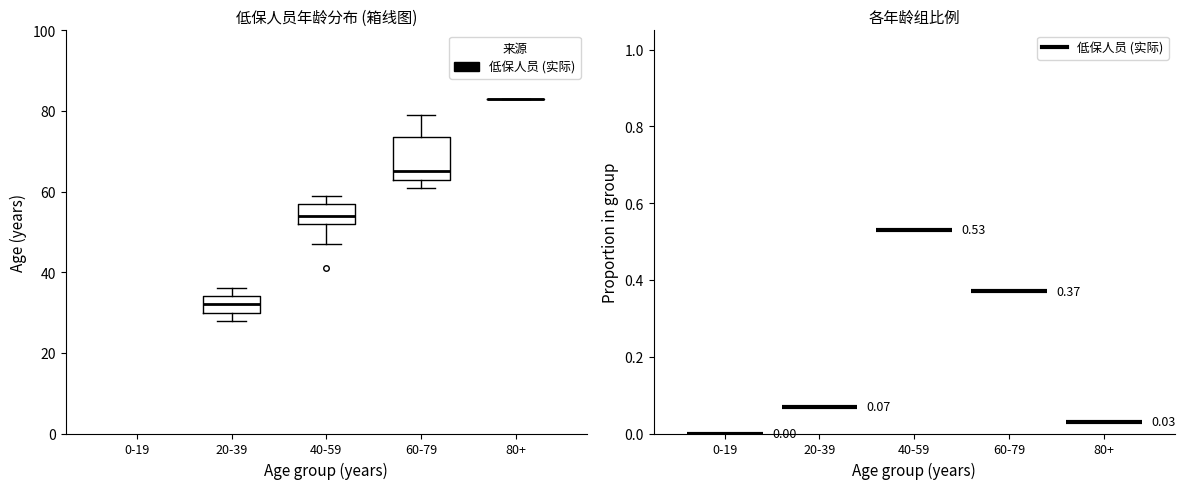

Reading left to right, read every box against the y-axis: the position of its median line, the range the box covers, and the ends of its whiskers. The values are not printed on the chart, so give them approximately, as read against the axis.

20-39: median 32, box 30 to 34, whiskers 28 to 36
40-59: median 54, box 52 to 58, whiskers 48 to 60
60-79: median 66, box 64 to 74, whiskers 62 to 80
80+: box collapsed to a line at 84, whiskers 84 to 84